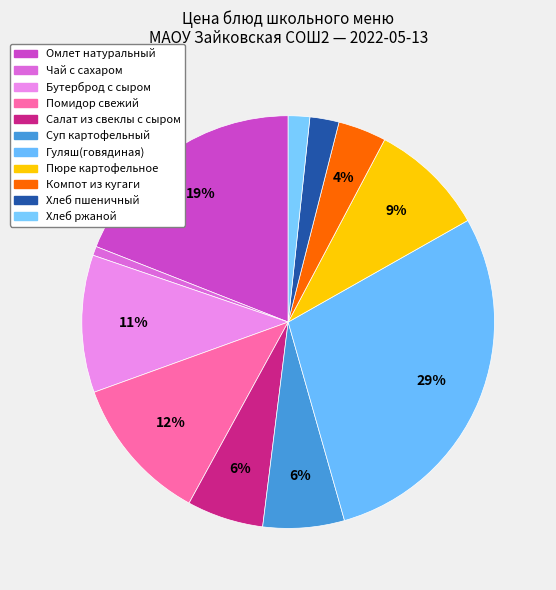

Count the number of slices in the pie.

11